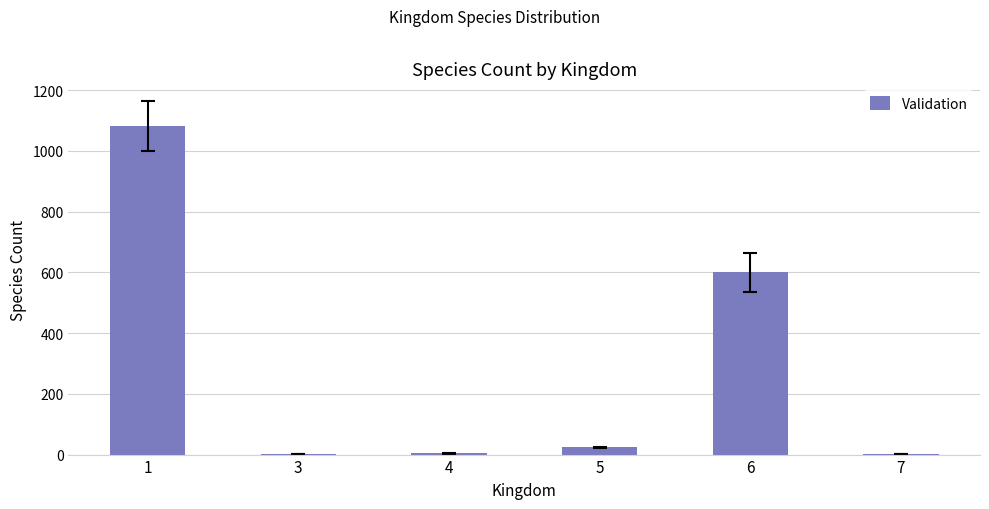

True or false: the data shows 408.1 at 1.

False